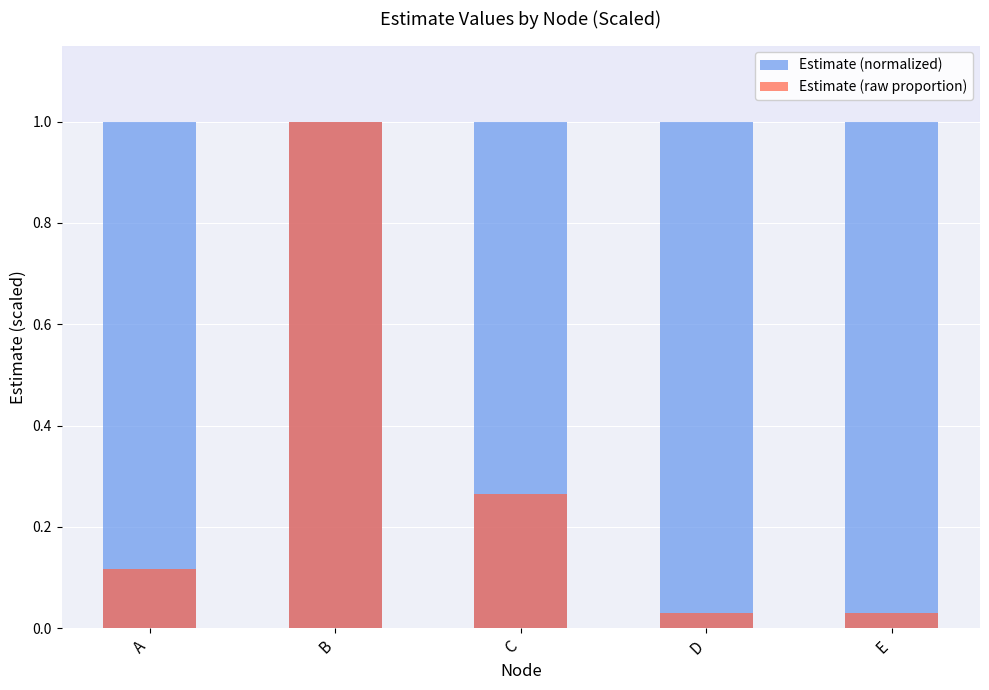

Reading right to left, transcribe all the data shown in this chart.

Estimate (normalized): 1.0	1.0	1.0	1.0	1.0
Estimate (raw proportion): 0.0	0.0	0.3	1.0	0.1